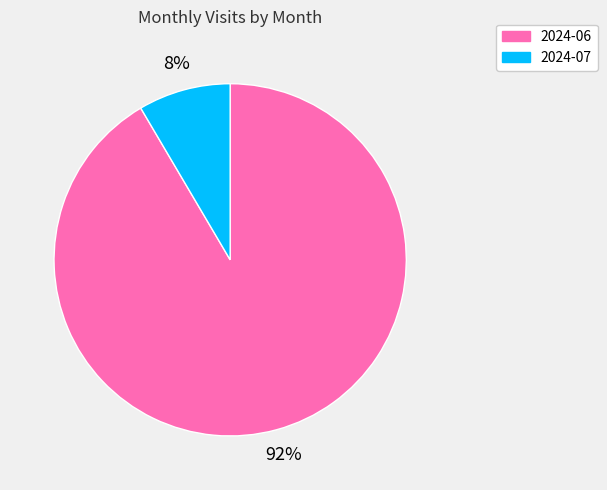

True or false: 2024-06 accounts for 92% of the total.

True